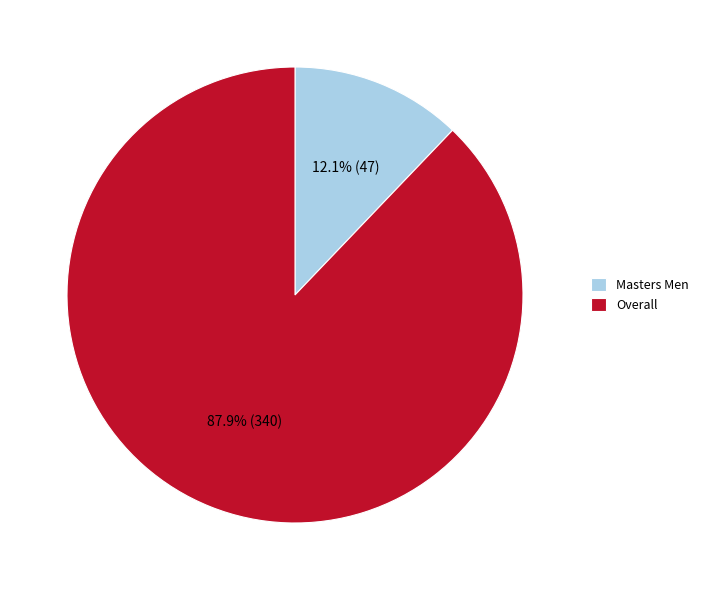

Is it true that Masters Men is 12% of the pie?

True